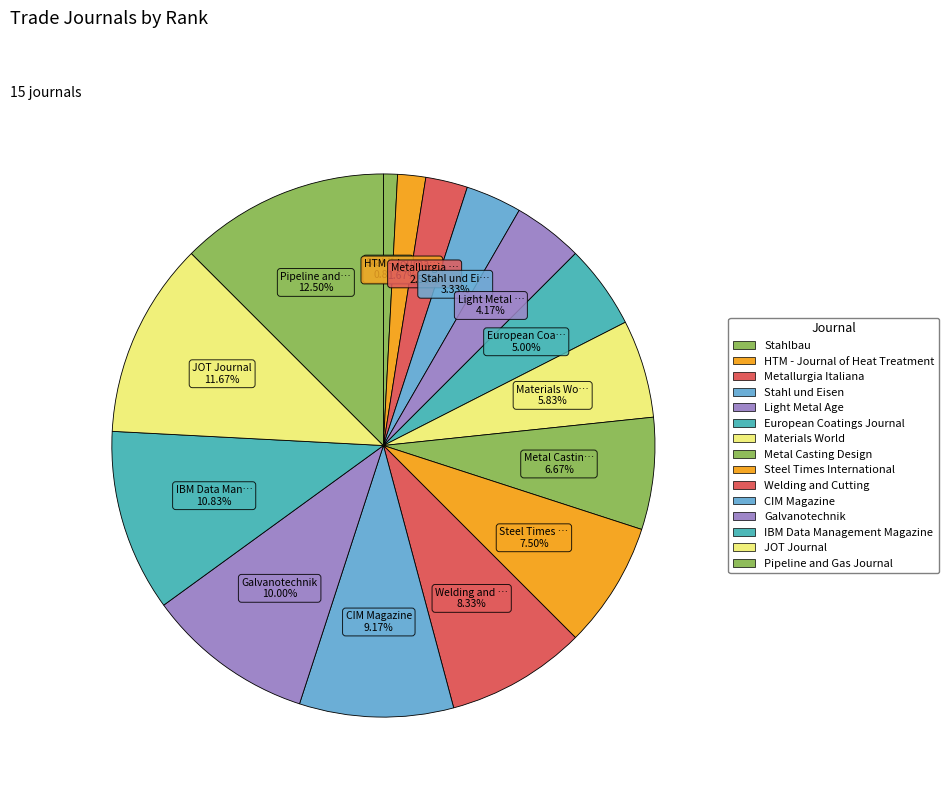

Which category has the biggest portion of the pie?

Pipeline and Gas Journal